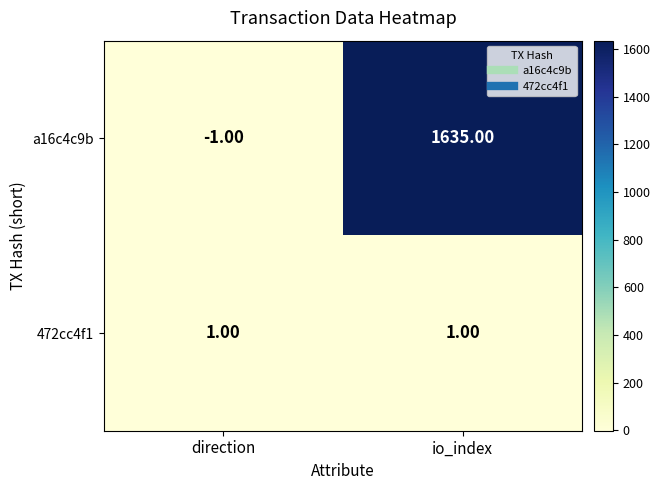

How many negative values does the a16c4c9b series have?

1